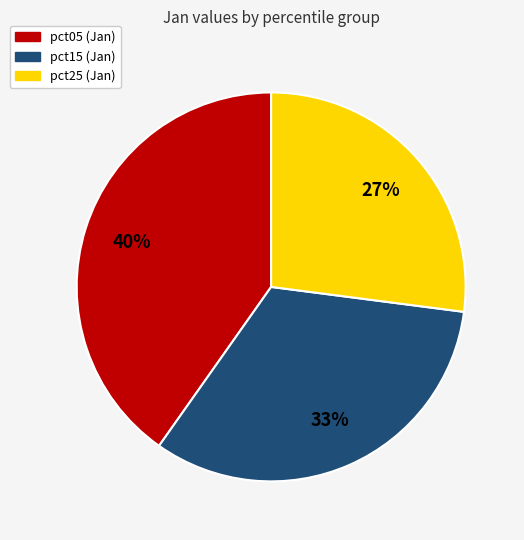

Is there a majority slice in this chart?

No